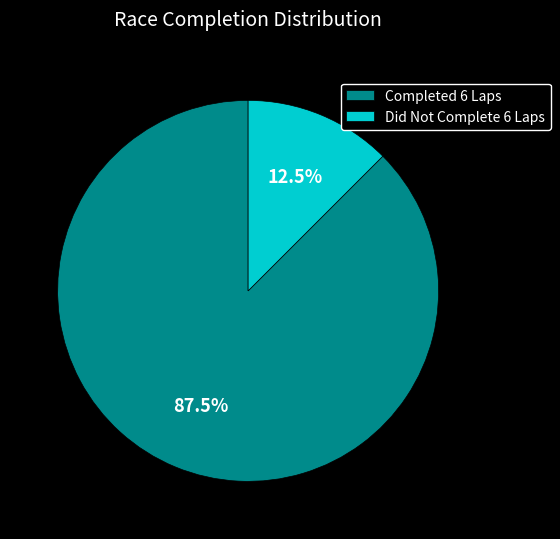

Rank the categories by value from lowest to highest.

Did Not Complete 6 Laps, Completed 6 Laps